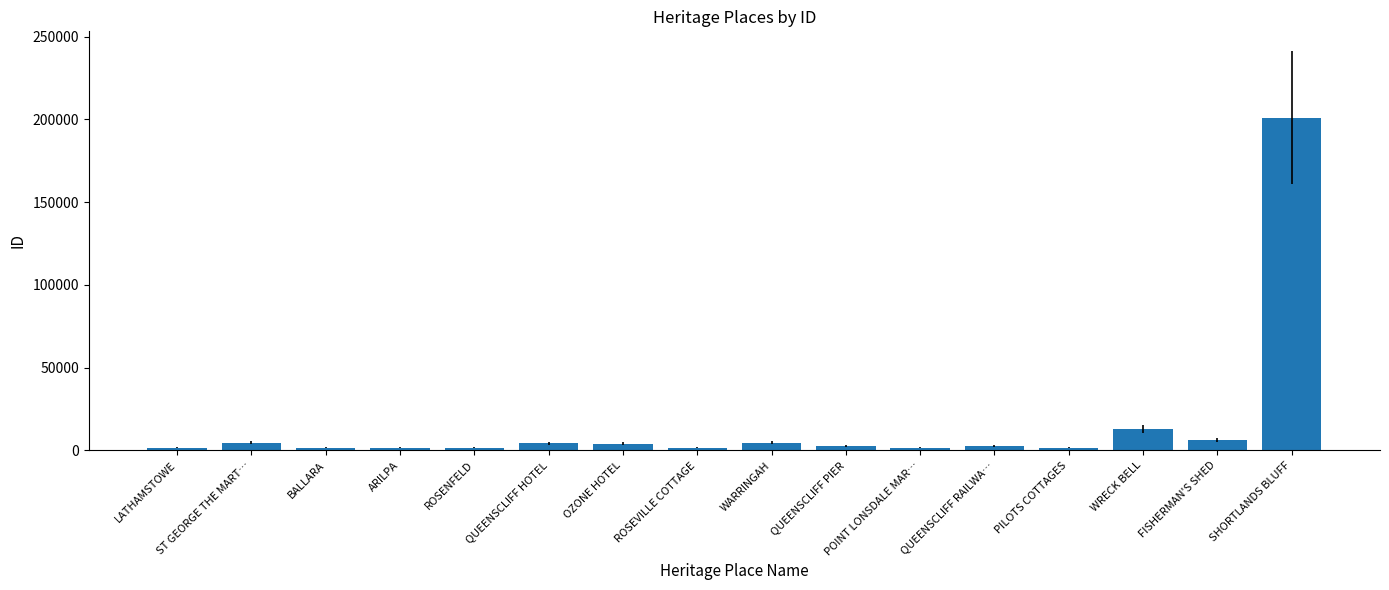

Is it true that the value at WRECK BELL is 13040?

True